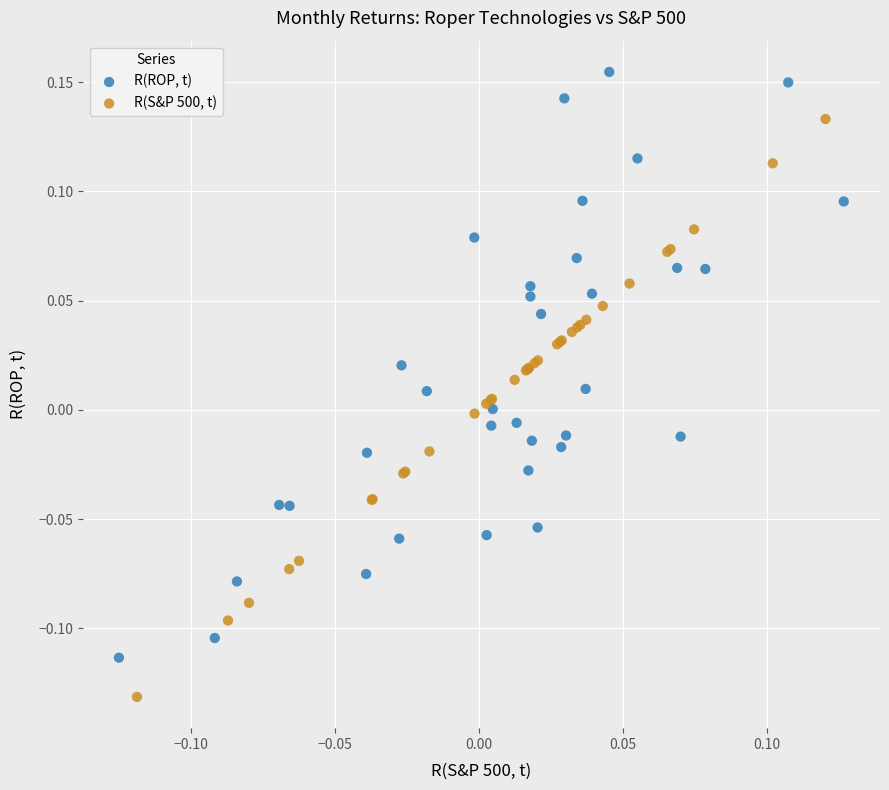

Which series contains the lowest Y value?

R(S&P 500, t)